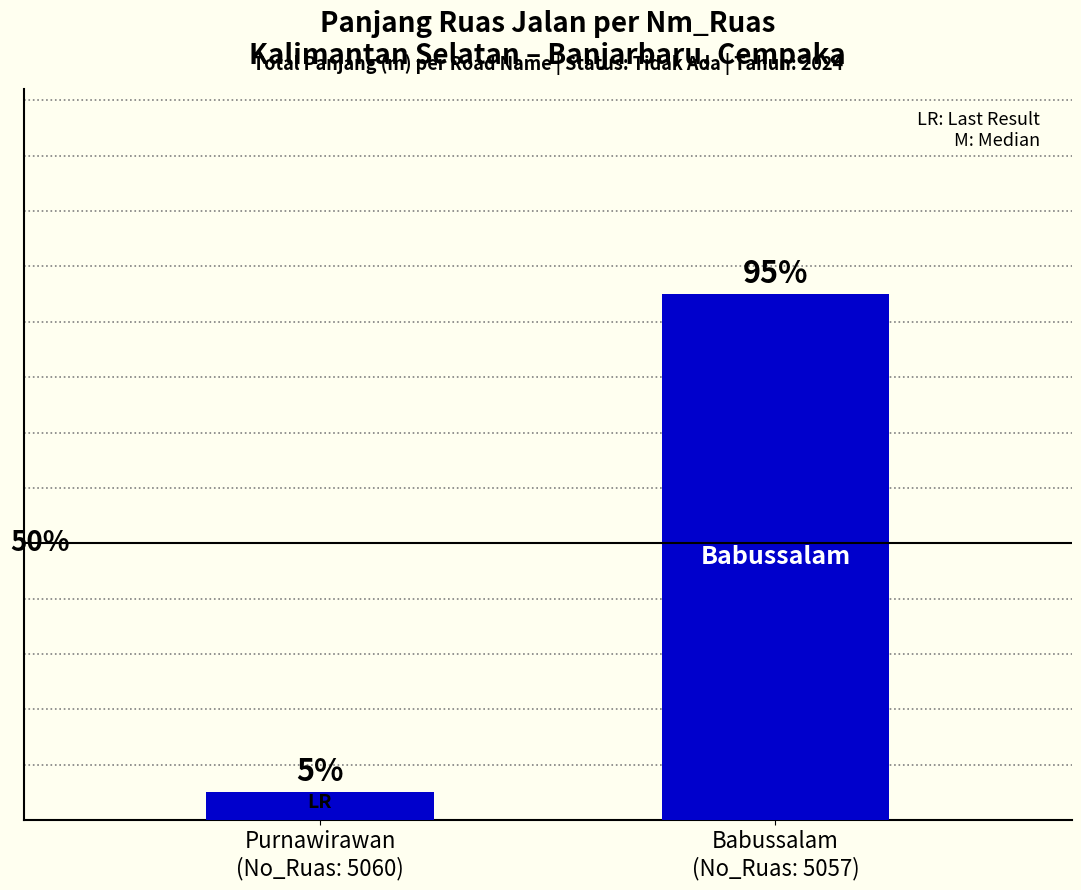

What position from the left is Purnawirawan
(No_Ruas: 5060)?

1